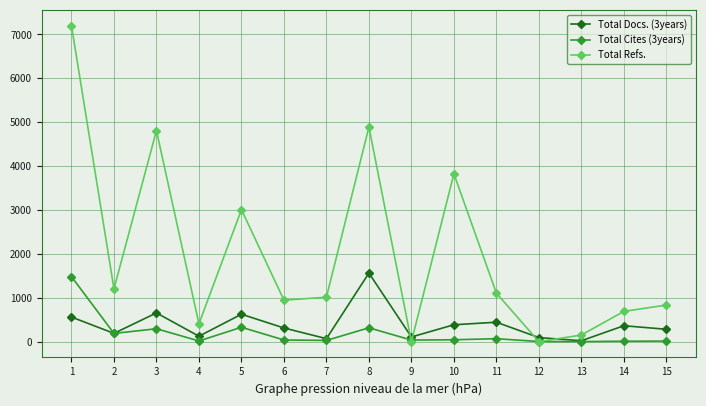

What is the sum of the Total Docs. (3years) values at 10 and 11?

828